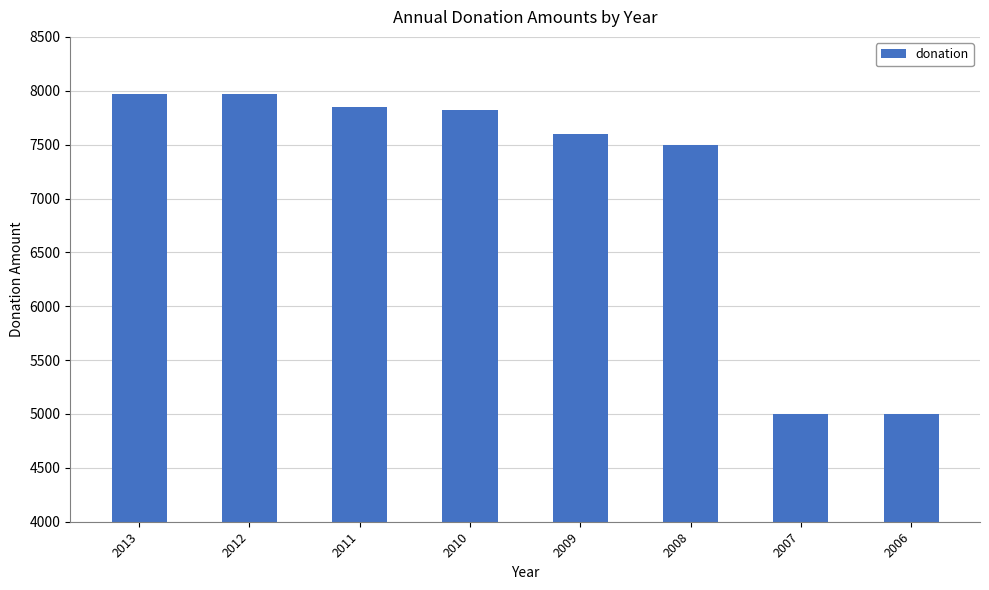

Is it true that the value at 2006 is 5000?

True